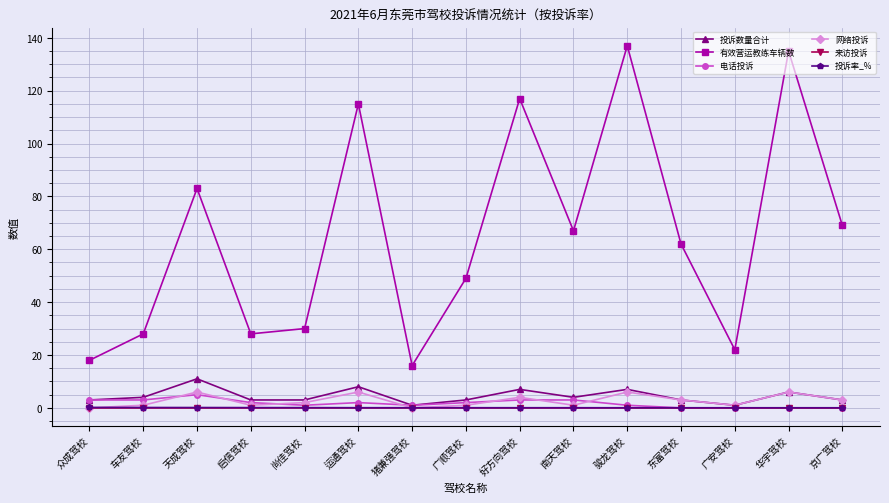

At how many categories does at least one series exceed 44?

9